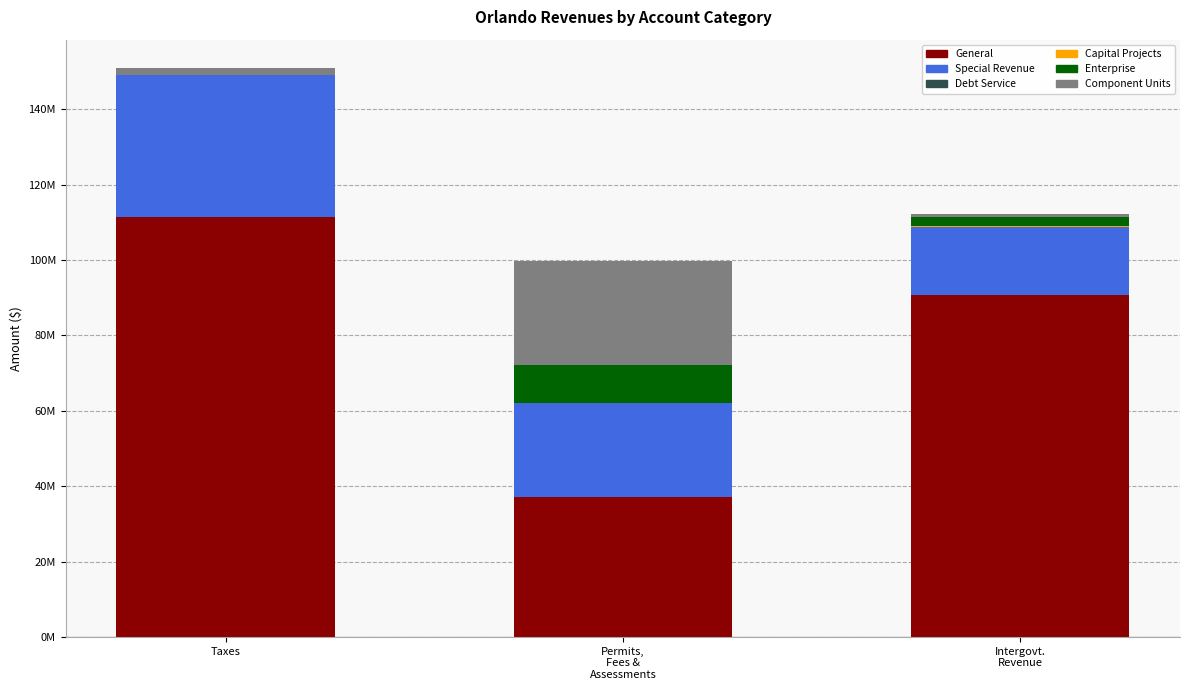

Are the bars horizontal?

No